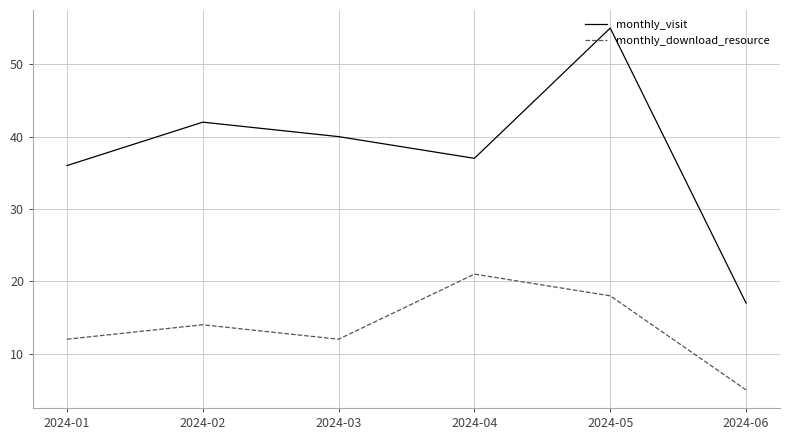

At how many categories does at least one series exceed 46?

1